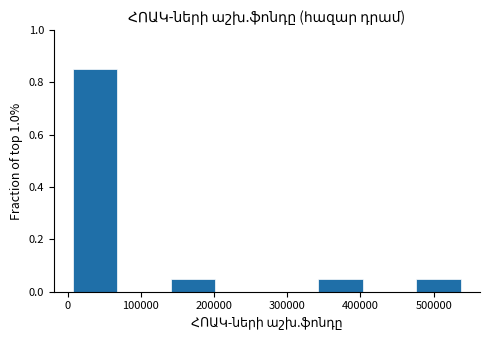

Reading left to right, transcribe this chart: for each bar, give the range it covers on the x-axis and its height. Neither the bar edges nor the heights are printed on the chart, so give them approximately, as read against the axes.

0 to 70000: 0.86
70000 to 140000: 0
140000 to 210000: 0.06
210000 to 270000: 0
270000 to 340000: 0
340000 to 410000: 0.06
410000 to 470000: 0
470000 to 540000: 0.06